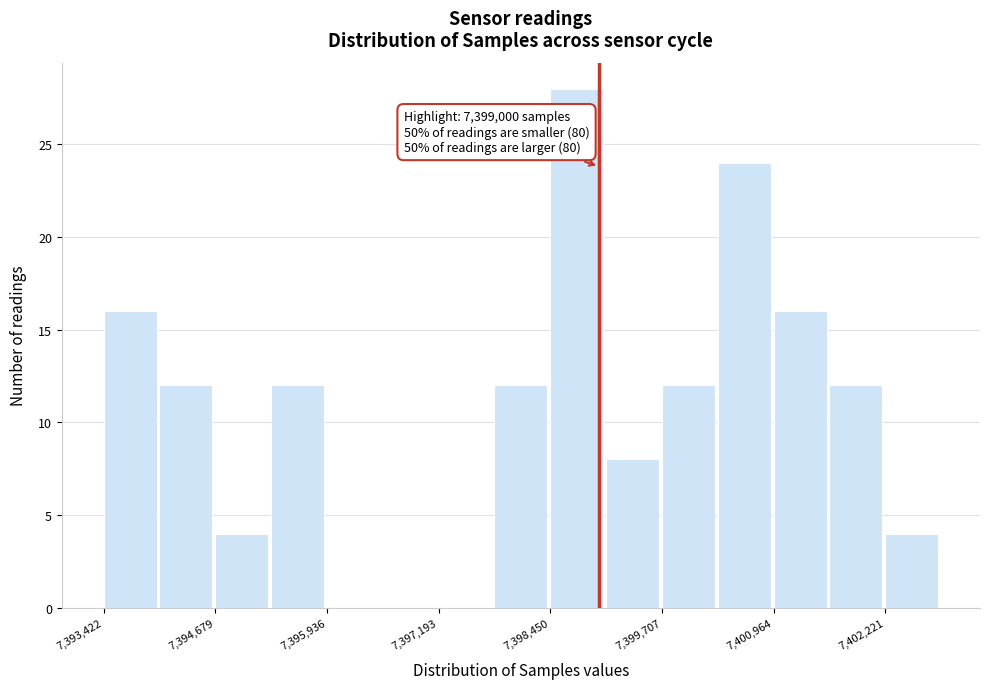

Read against the x-axis, roughly where is the centre of the tallest bar?

7398800